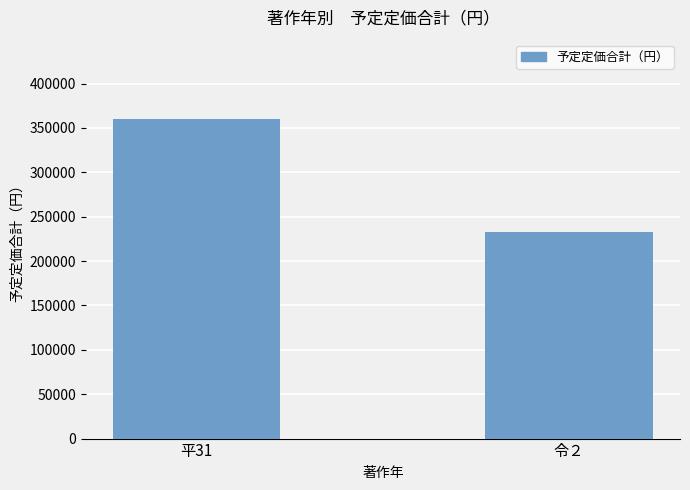

Where is the data nearest to the value 296171?

令２